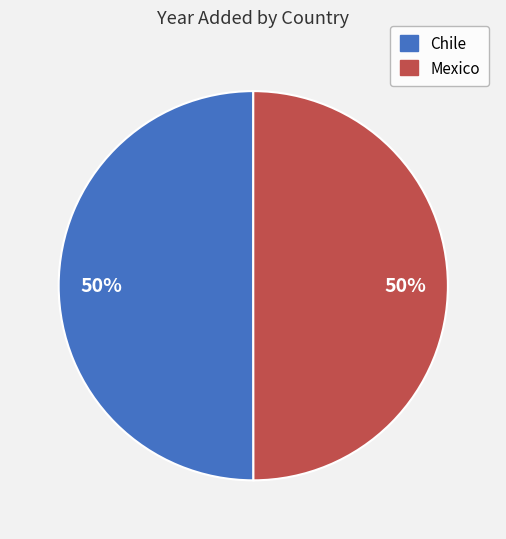

Do Mexico and Chile together represent more than half of the pie?

Yes